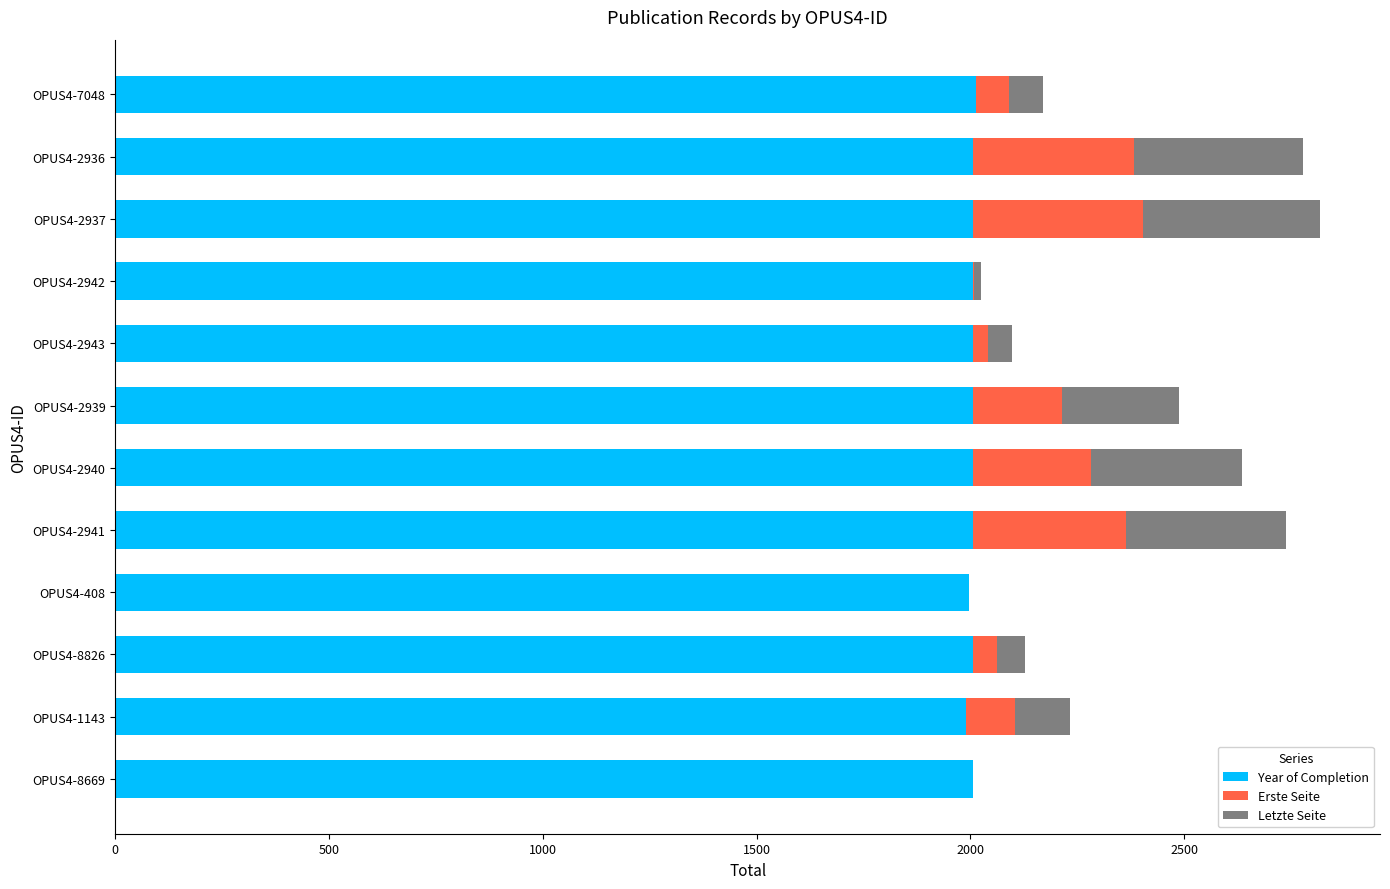

What is the sum of all Year of Completion values?

24060